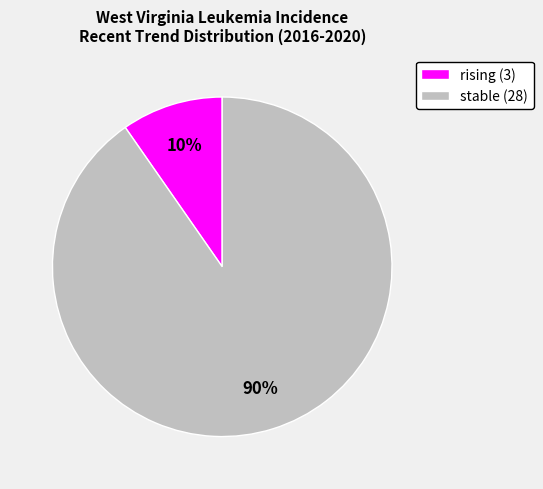

The rising (3) slice represents 4% of the pie. True or false?

False